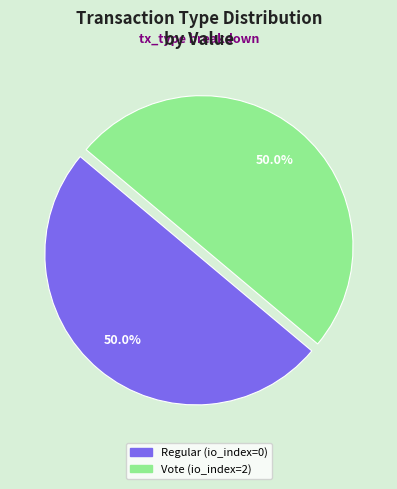

What percentage is NOT represented by Vote?

50.0%